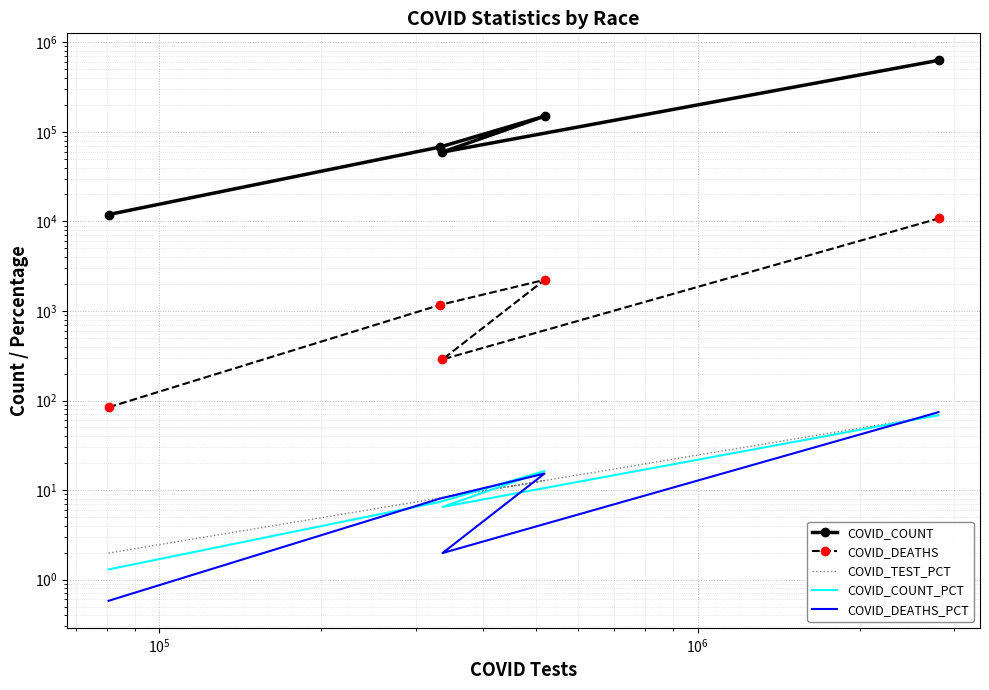

What is the value of the COVID_COUNT point at the 1st from the left?

11941.0